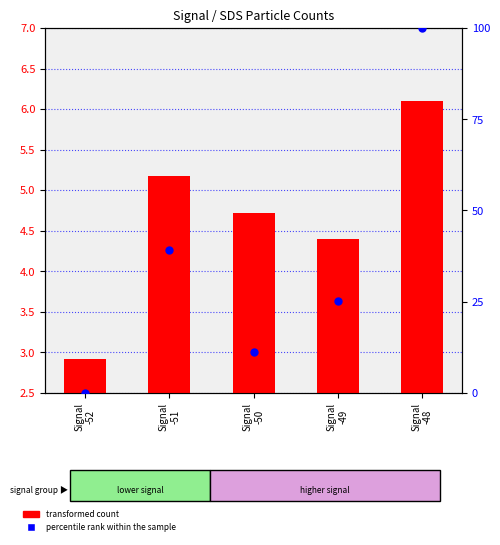

Which series contains the lowest Y value?

percentile rank within the sample